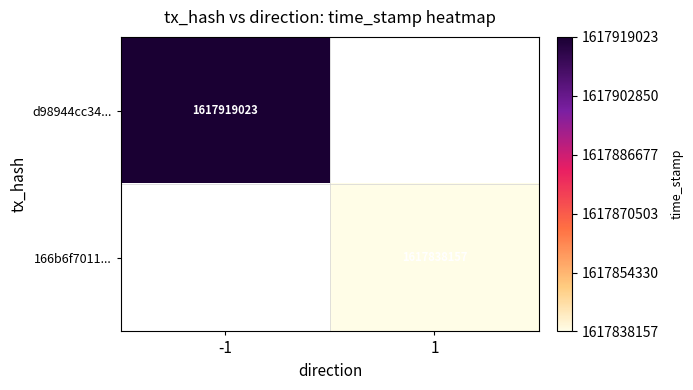

Is it true that d98944cc34... equals 752102383 at -1?

False